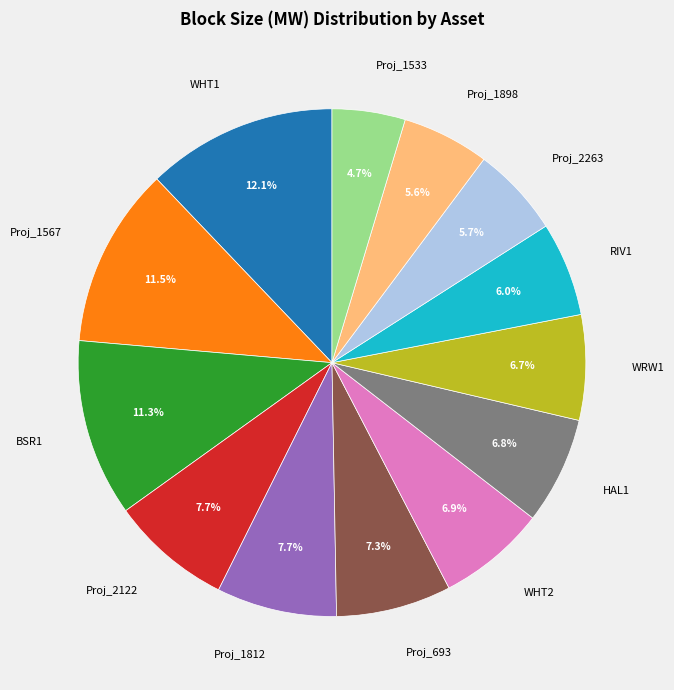

Does WHT2 account for over 50% of the chart?

No